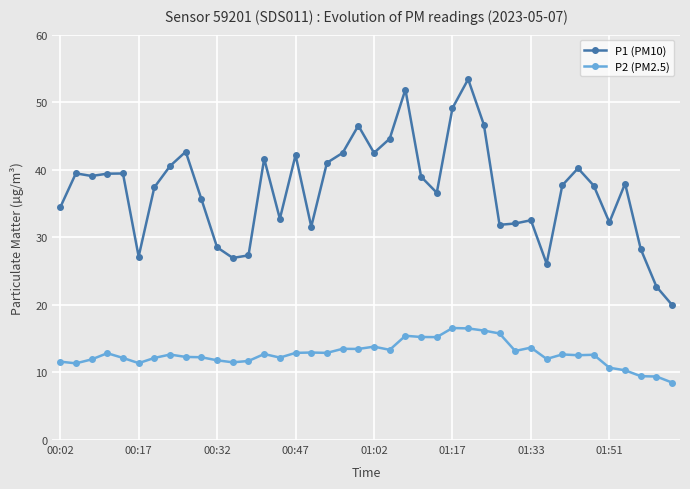

True or false: P2 (PM2.5) and P1 (PM10) intersect in this chart.

False